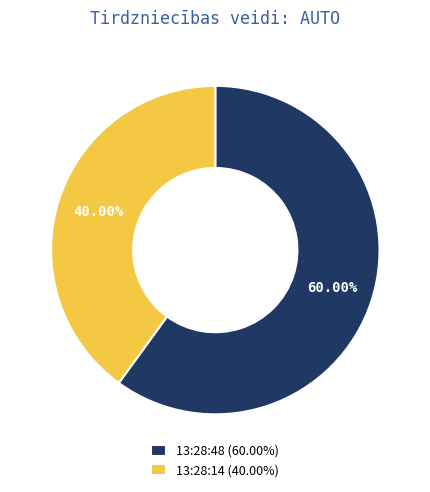

Combined, do 13:28:14 and 13:28:48 account for over 50%?

Yes